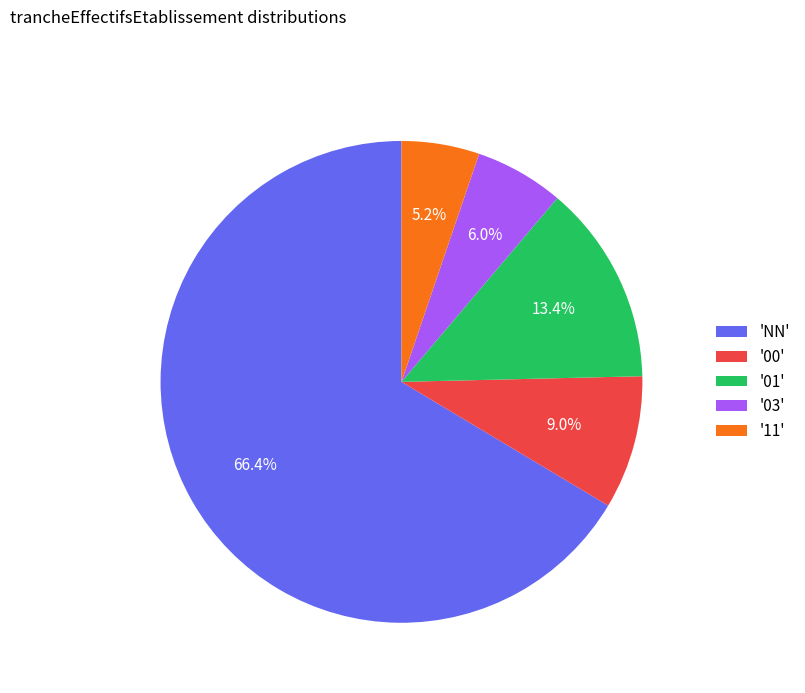

Does '00' account for over 50% of the chart?

No